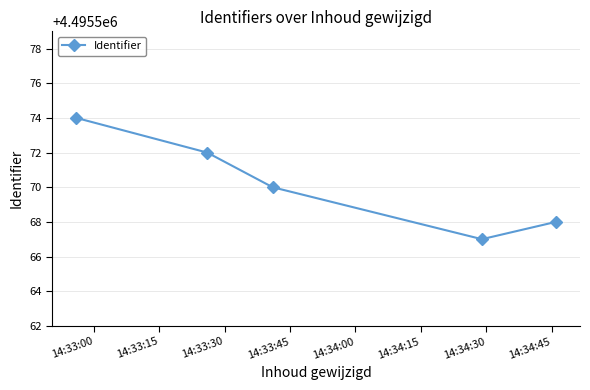

True or false: there are more than 1 points higher than both neighbors.

False